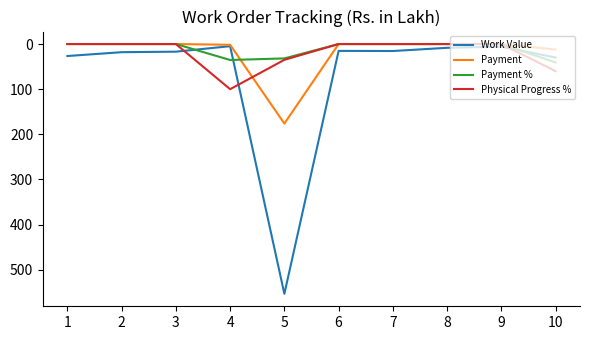

What is the highest value of the Payment series?

176.2